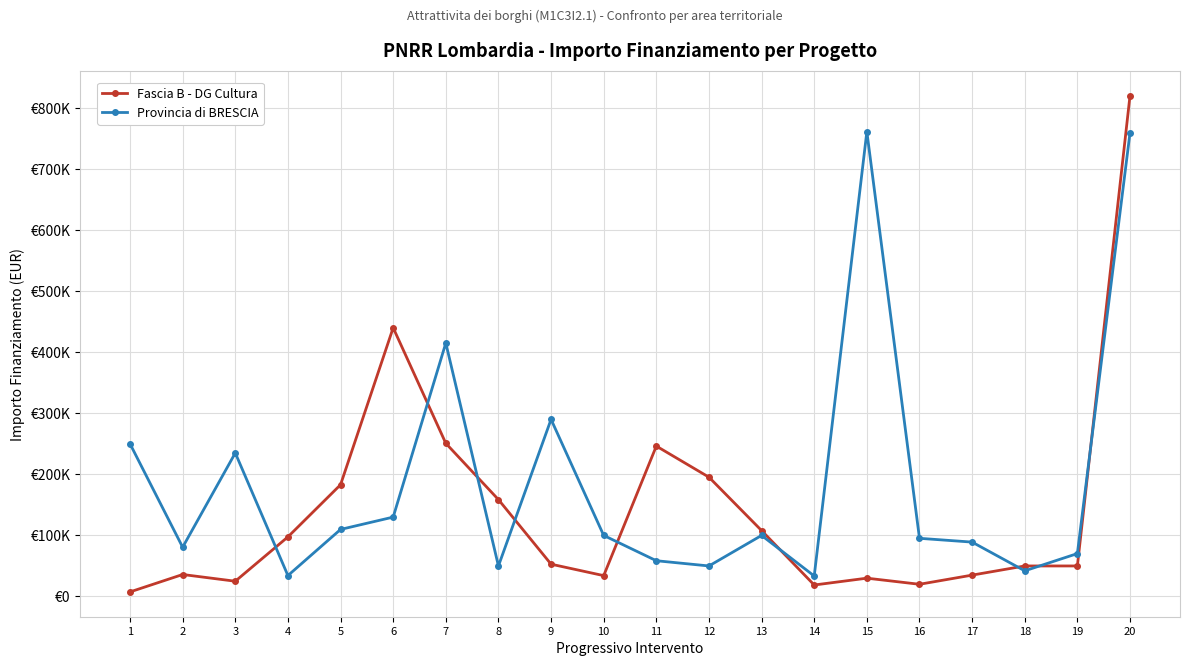

What are all the series names shown in the legend?

Fascia B - DG Cultura, Provincia di BRESCIA